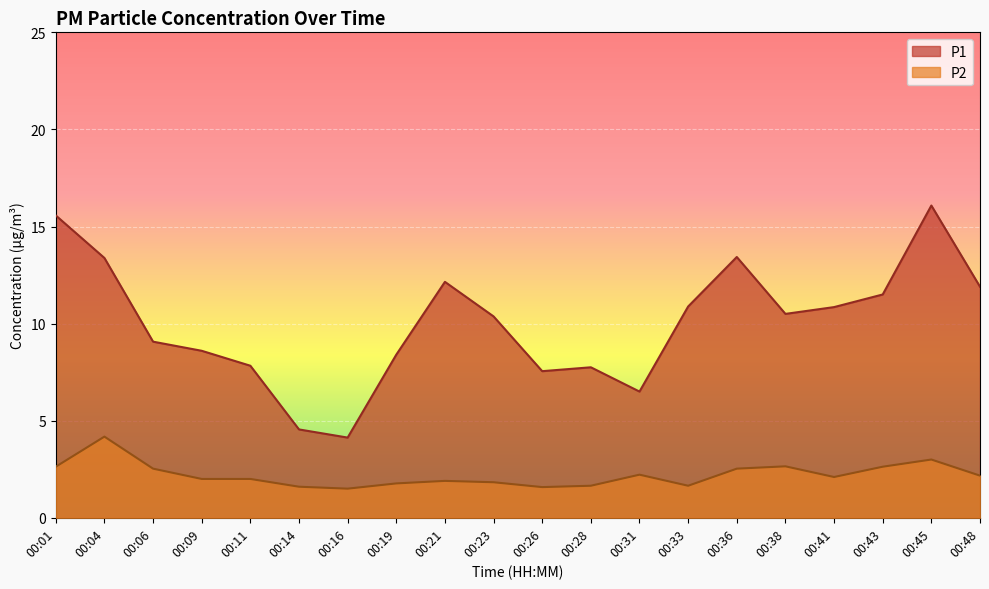

At which label is P1 closest to 10?

00:23